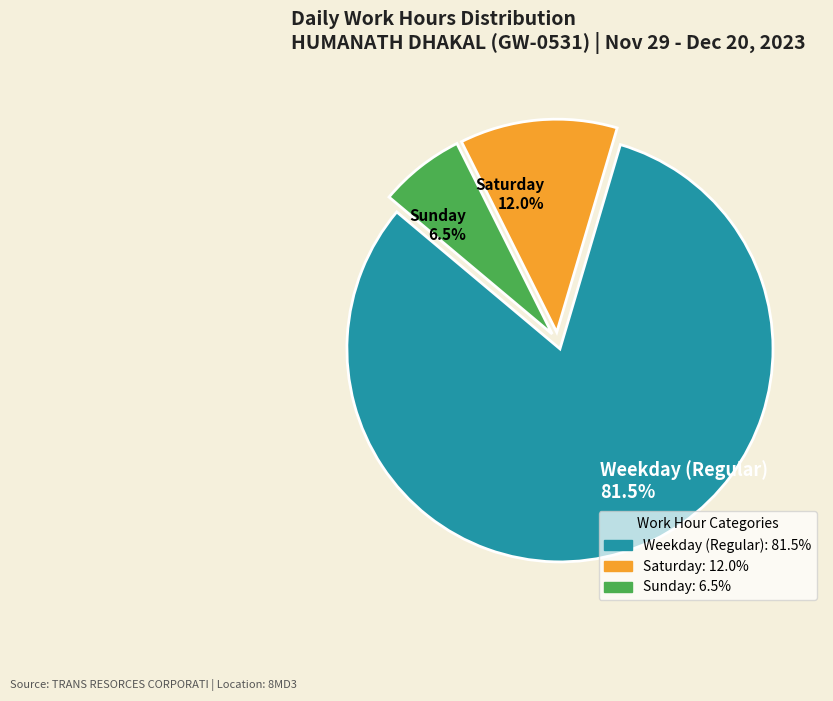

Does any single category account for the majority?

Yes